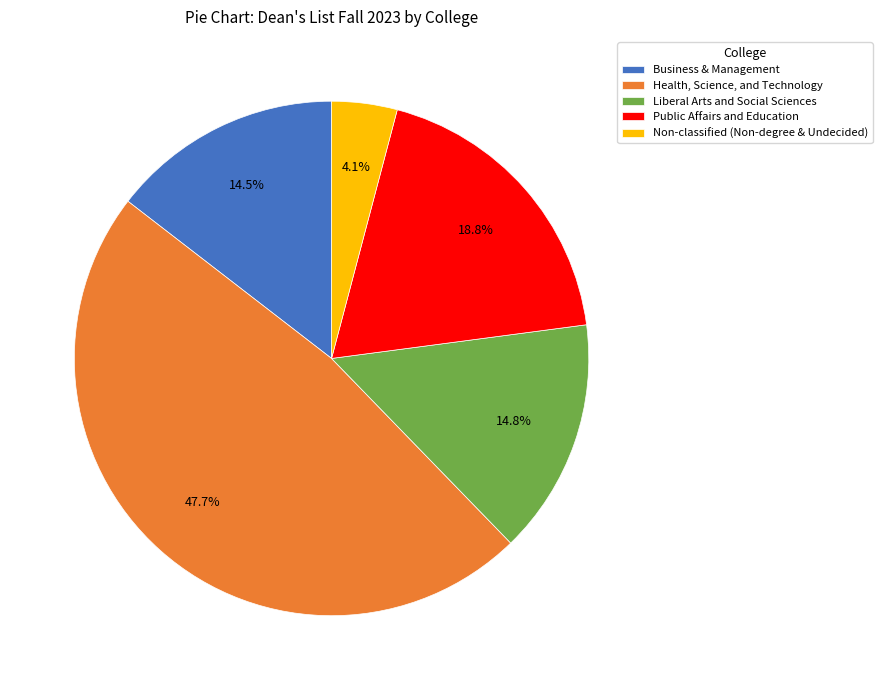

Which slice is the smallest?

Non-classified (Non-degree & Undecided)